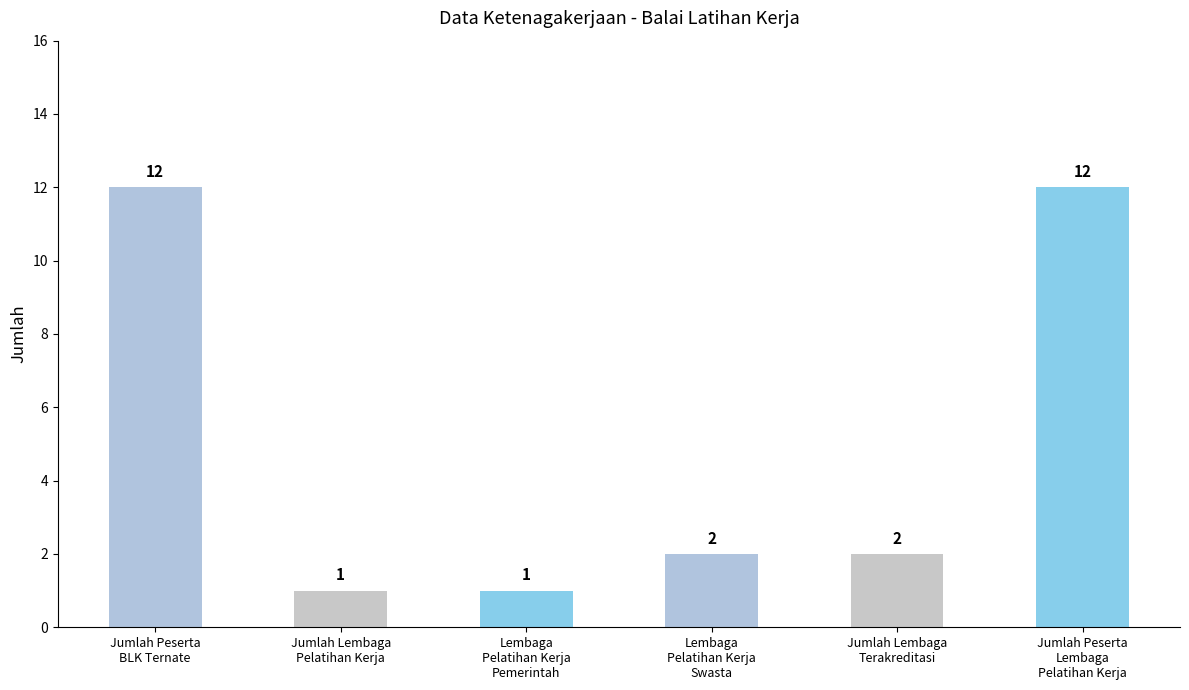

Reading right to left, what are all the values shown in this chart?

Jumlah Peserta
Lembaga
Pelatihan Kerja=12	Jumlah Lembaga
Terakreditasi=2	Lembaga
Pelatihan Kerja
Swasta=2	Lembaga
Pelatihan Kerja
Pemerintah=1	Jumlah Lembaga
Pelatihan Kerja=1	Jumlah Peserta
BLK Ternate=12